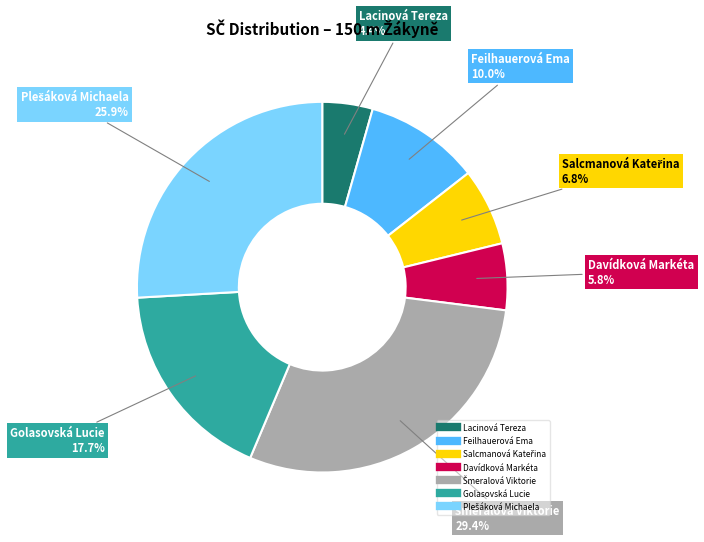

How much of the chart is everything except Golasovská Lucie?

82.3%